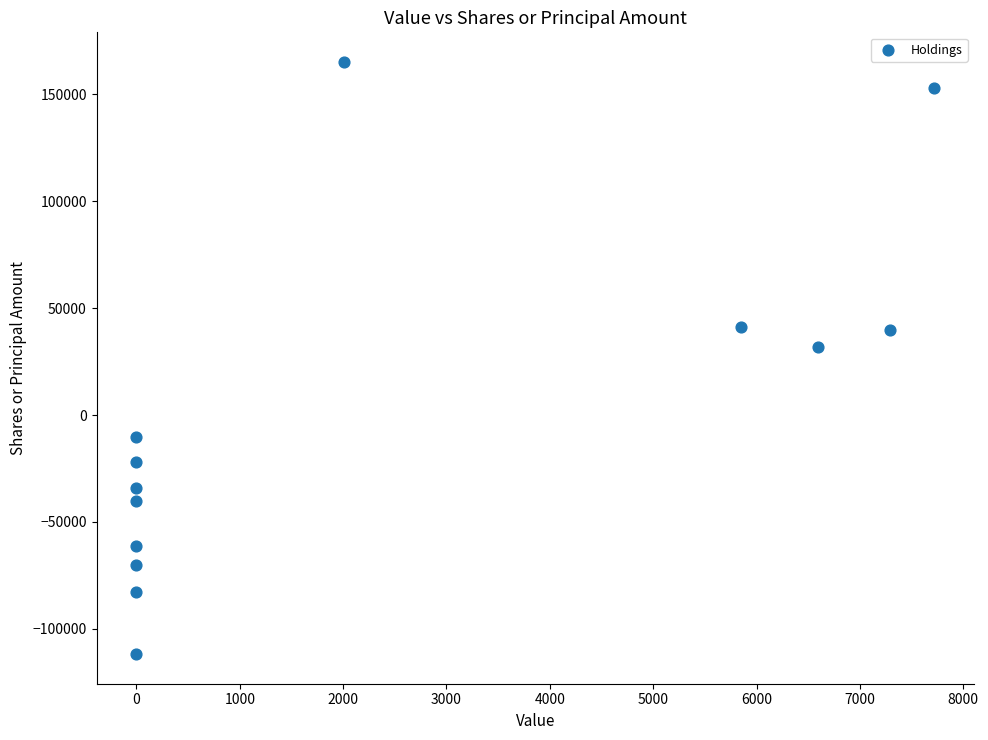

What Y value in the scatter plot is closest to 26658?

32007